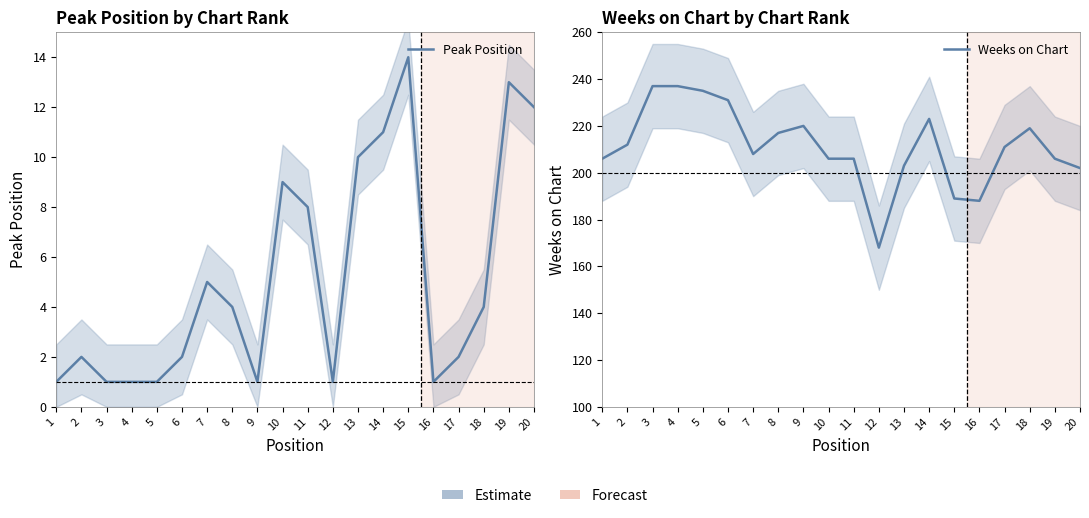

True or false: Peak Position and Weeks on Chart intersect in this chart.

False